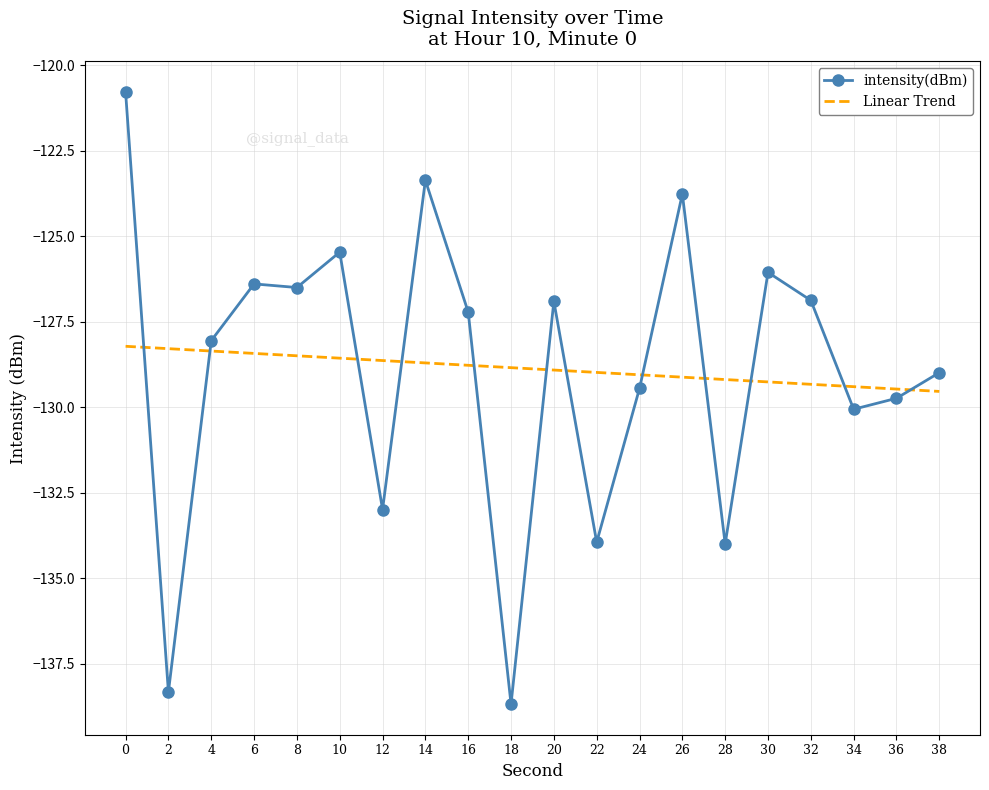

What is the value of the 13th point from the left?

-129.4